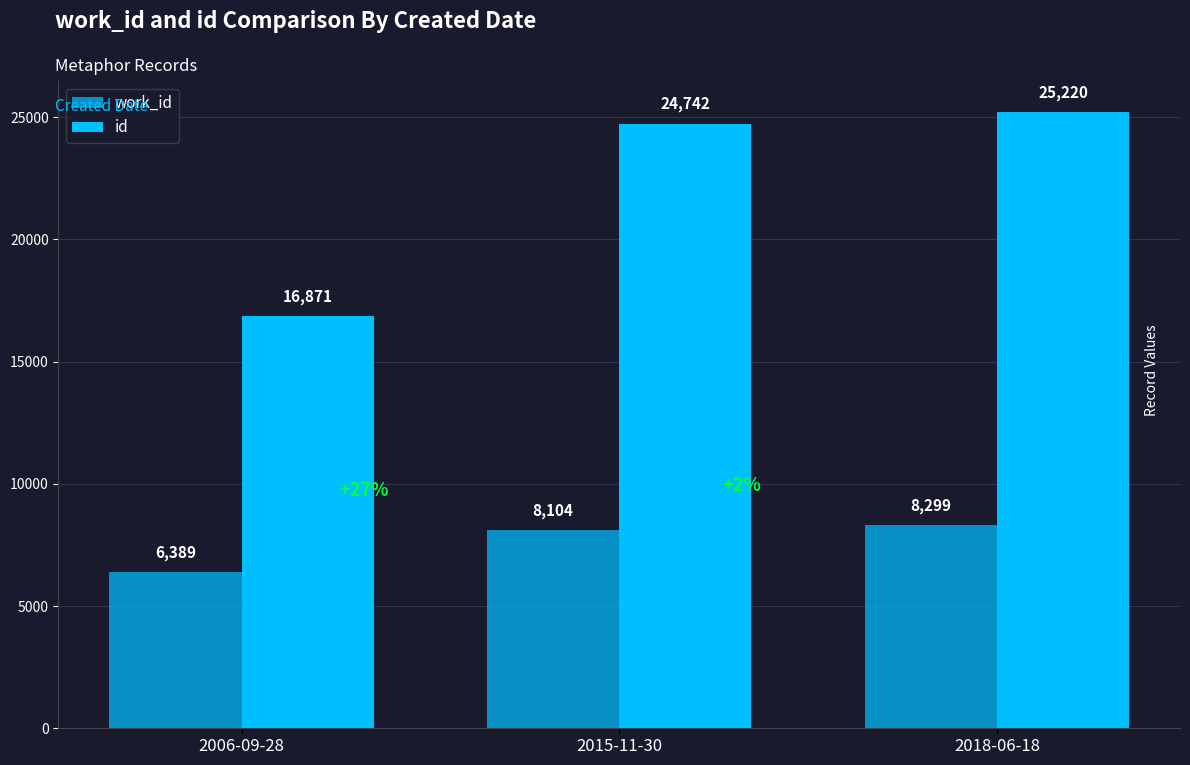

How many categories are shown in the chart?

3